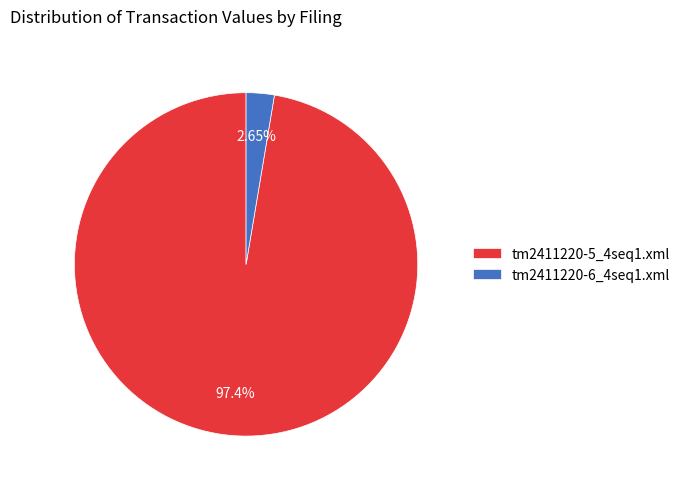

To the nearest percent, what is the combined percentage of tm2411220-6_4seq1.xml and tm2411220-5_4seq1.xml?

100%